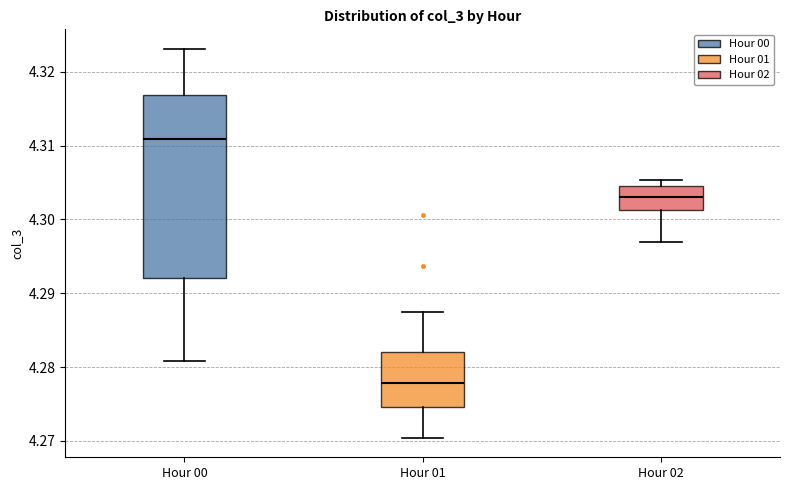

Reading left to right, read every box against the y-axis: the position of its median line, the range the box covers, and the ends of its whiskers. The values are not printed on the chart, so give them approximately, as read against the axis.

Hour 00: median 4.311, box 4.292 to 4.317, whiskers 4.281 to 4.323
Hour 01: median 4.278, box 4.275 to 4.282, whiskers 4.270 to 4.287
Hour 02: median 4.303, box 4.301 to 4.305, whiskers 4.297 to 4.305 (just above the box's upper edge)